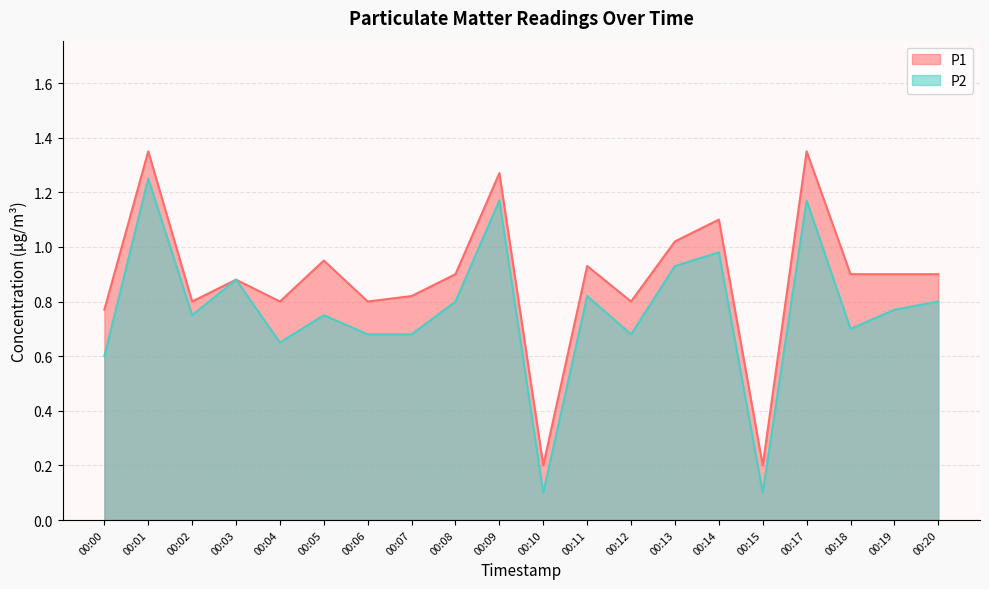

Reading left to right, what are all the values shown in this chart?

P1: 00:00=0.8	00:01=1.4	00:02=0.8	00:03=0.9	00:04=0.8	00:05=0.9	00:06=0.8	00:07=0.8	00:08=0.9	00:09=1.3	00:10=0.2	00:11=0.9	00:12=0.8	00:13=1.0	00:14=1.1	00:15=0.2	00:17=1.4	00:18=0.9	00:19=0.9	00:20=0.9
P2: 00:00=0.6	00:01=1.2	00:02=0.8	00:03=0.9	00:04=0.7	00:05=0.8	00:06=0.7	00:07=0.7	00:08=0.8	00:09=1.2	00:10=0.1	00:11=0.8	00:12=0.7	00:13=0.9	00:14=1.0	00:15=0.1	00:17=1.2	00:18=0.7	00:19=0.8	00:20=0.8